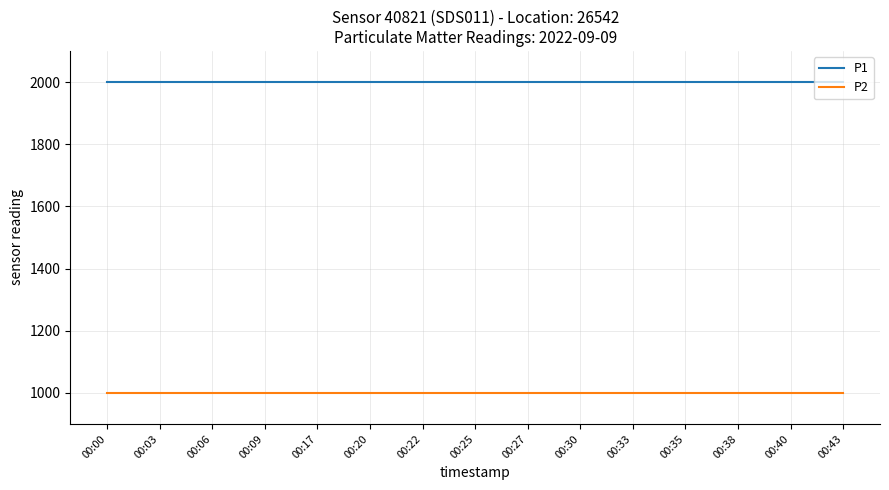

What is the minimum value for P1?

1999.9